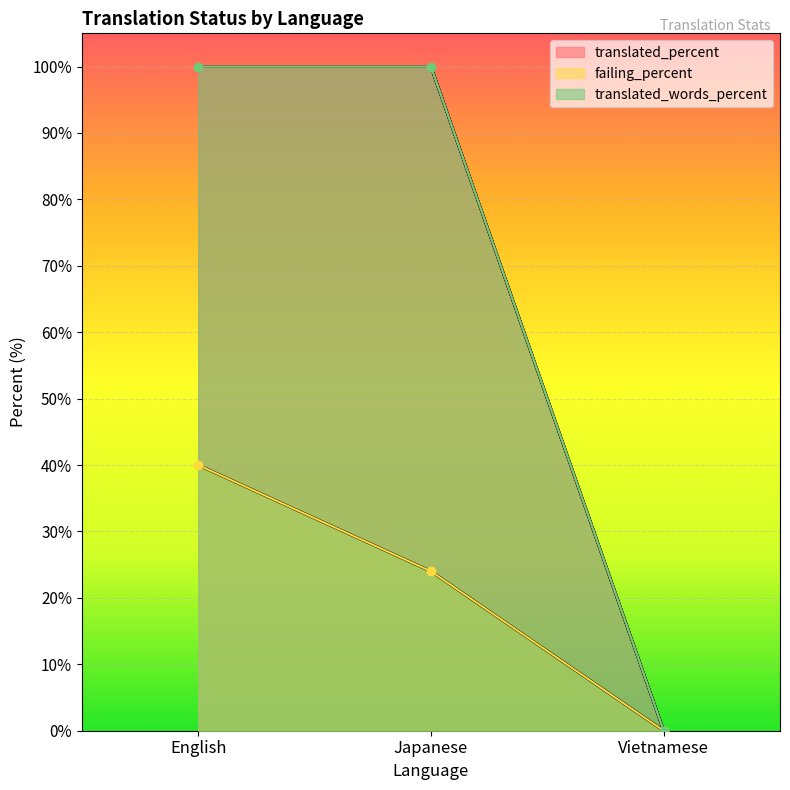

At which label does failing_percent reach its peak?

English